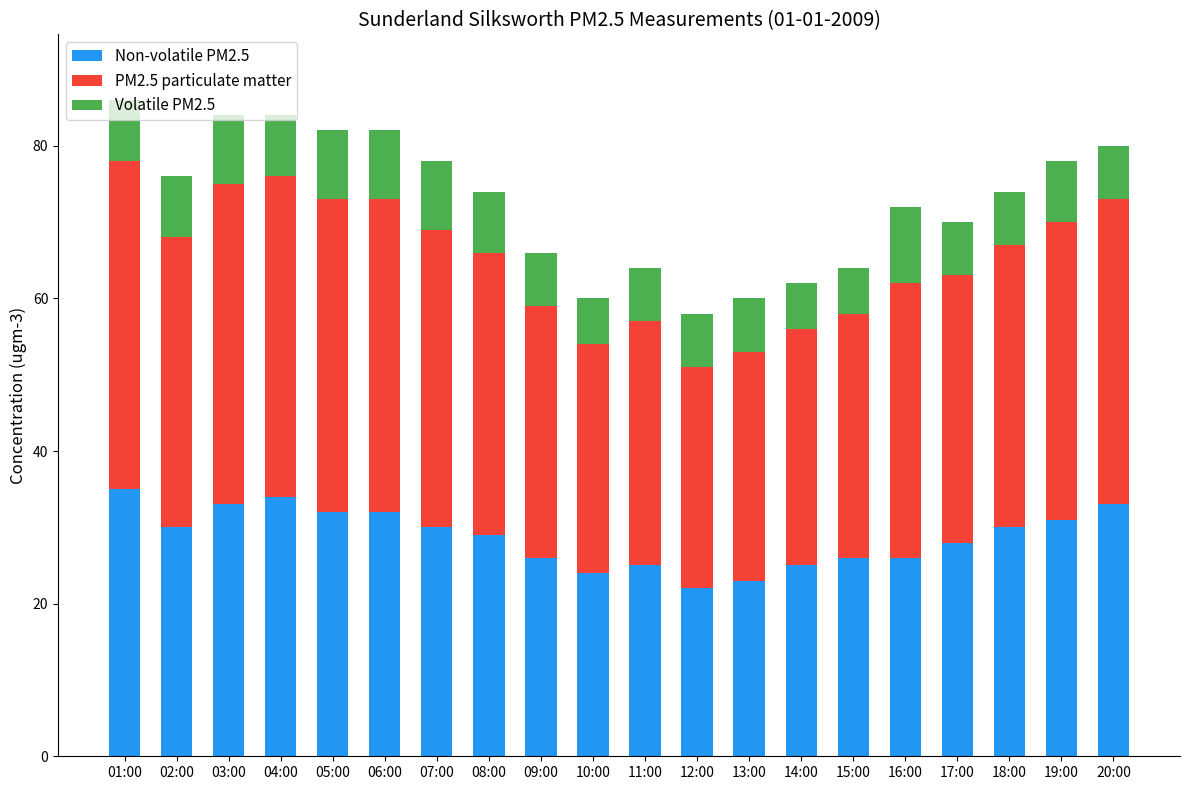

What is the difference between the second highest and minimum values in the Non-volatile PM2.5 series?

12